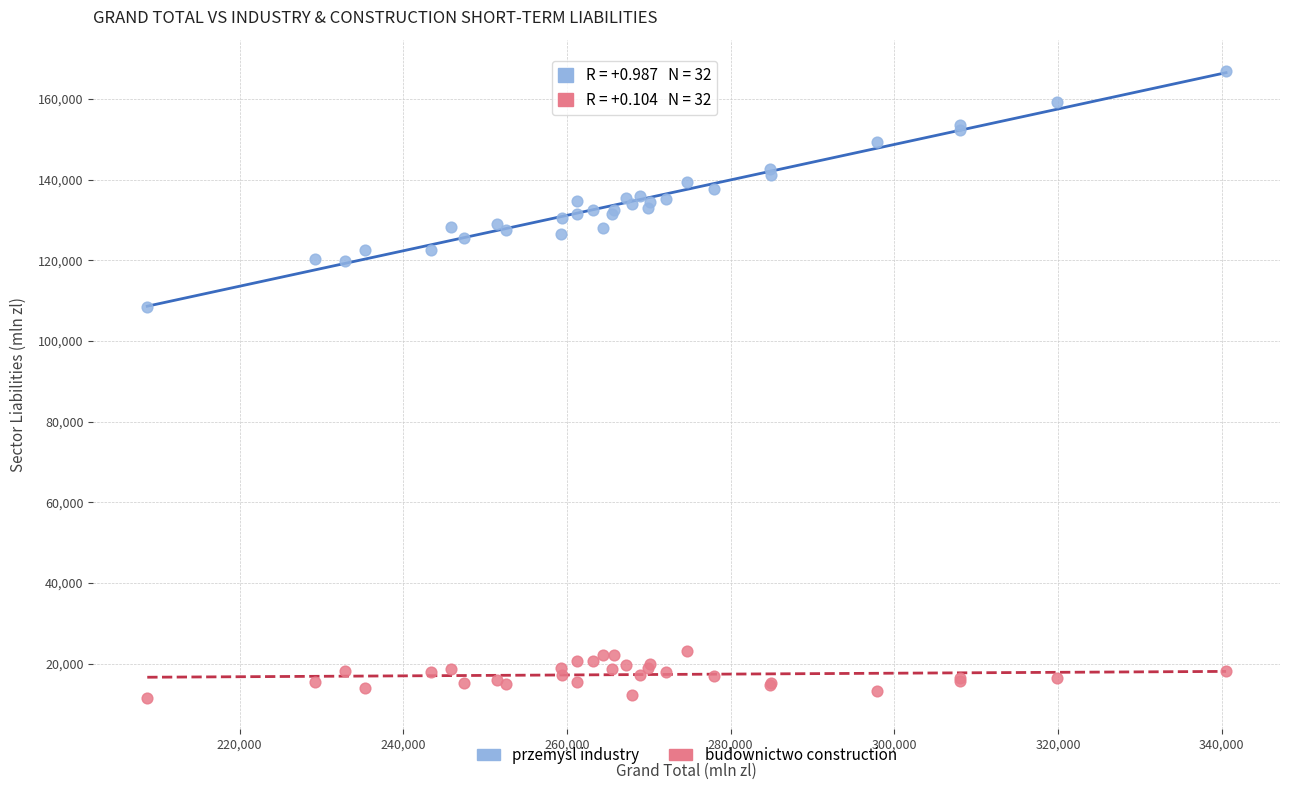

Which series has the largest Y range (max minus min)?

przemysl industry